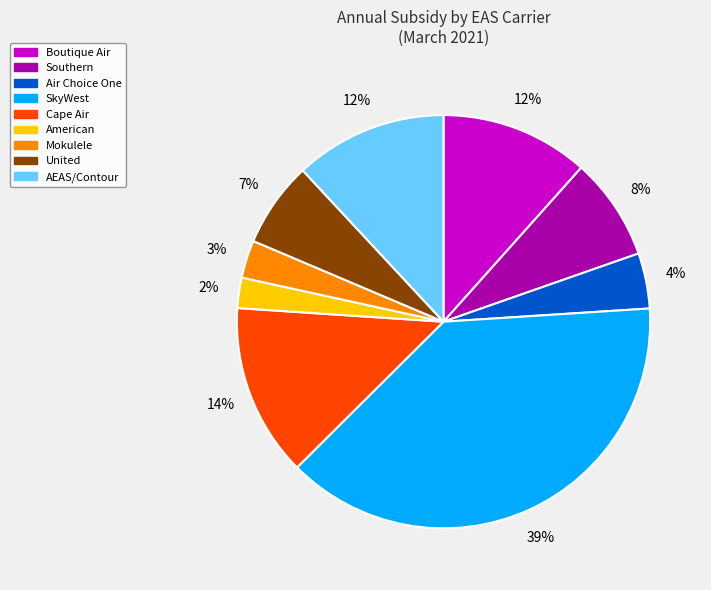

Is it true that Boutique Air is 2% of the pie?

False